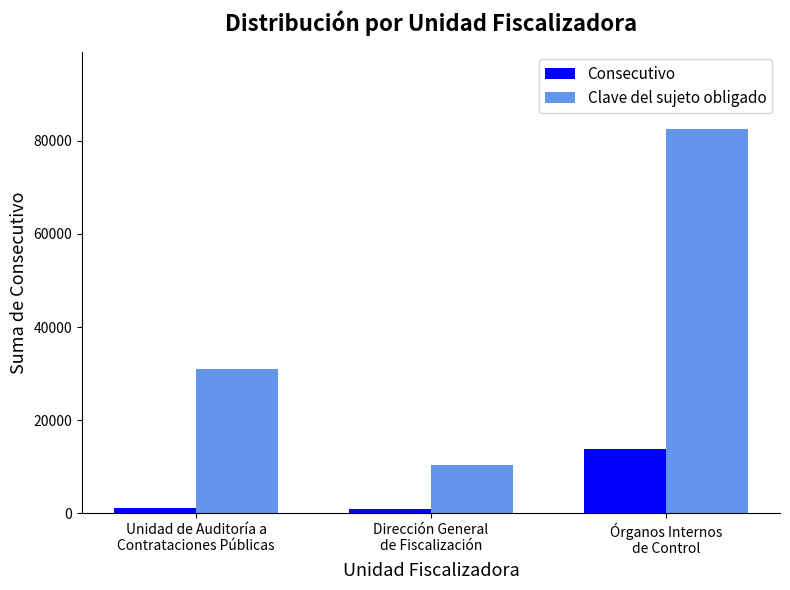

List the series in order of their overall mean, highest first.

Clave del sujeto obligado, Consecutivo